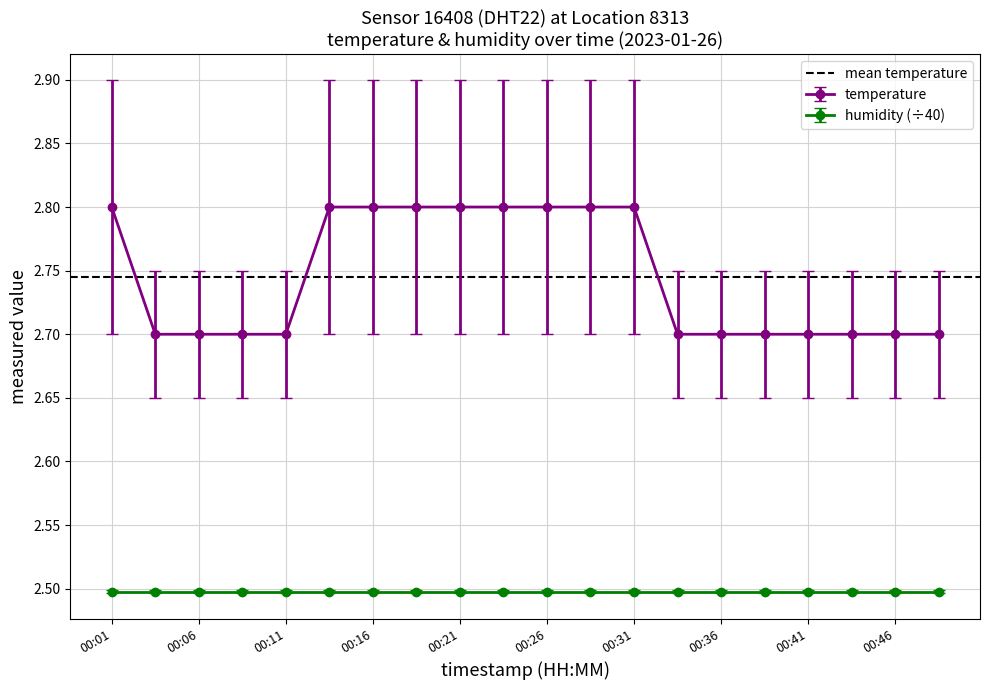

Reading right to left, extract all data points from this chart.

00:48=2.7	00:46=2.7	00:43=2.7	00:41=2.7	00:38=2.7	00:36=2.7	00:33=2.7	00:31=2.8	00:28=2.8	00:26=2.8	00:23=2.8	00:21=2.8	00:18=2.8	00:16=2.8	00:14=2.8	00:11=2.7	00:09=2.7	00:06=2.7	00:04=2.7	00:01=2.8